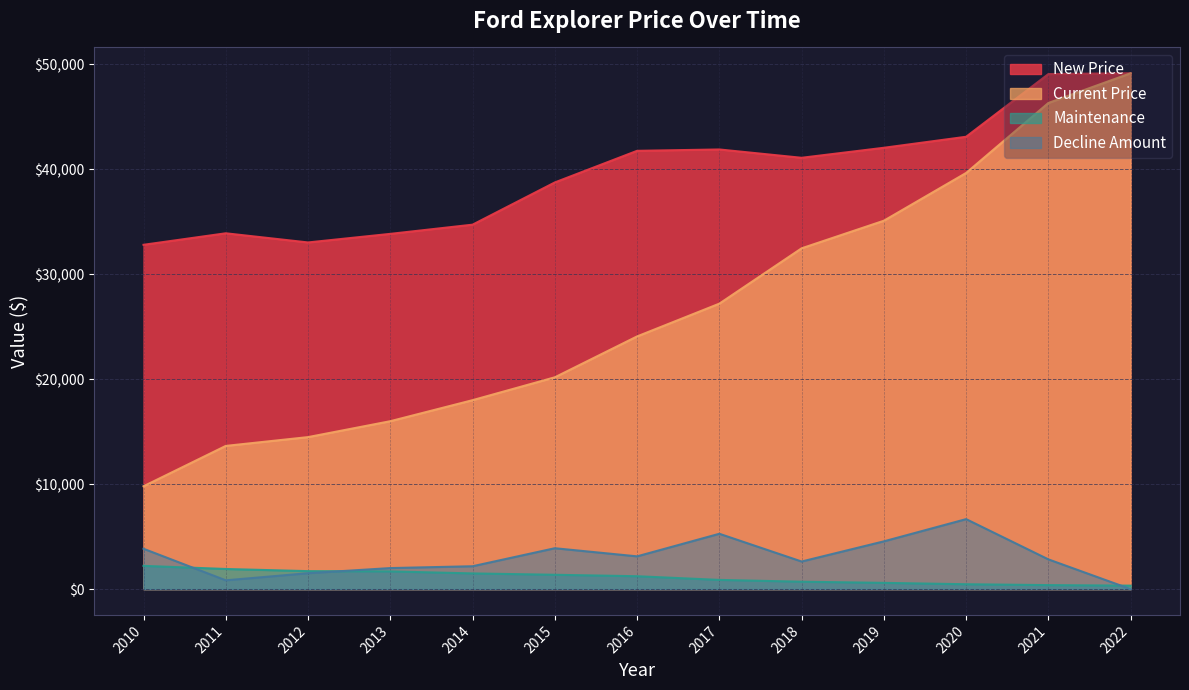

True or false: Current Price and Maintenance intersect in this chart.

False